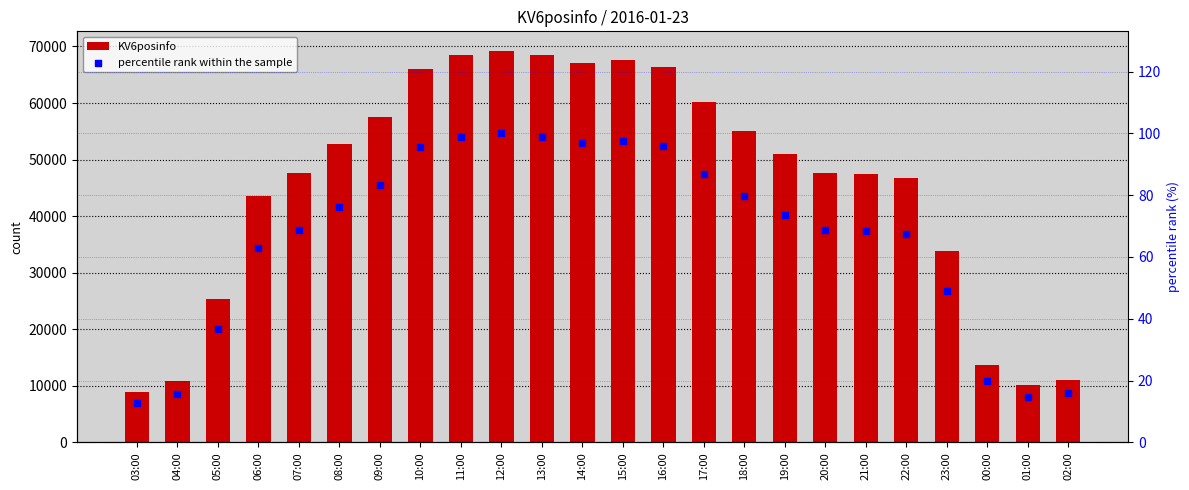

Which series has the largest total across all categories?

KV6posinfo